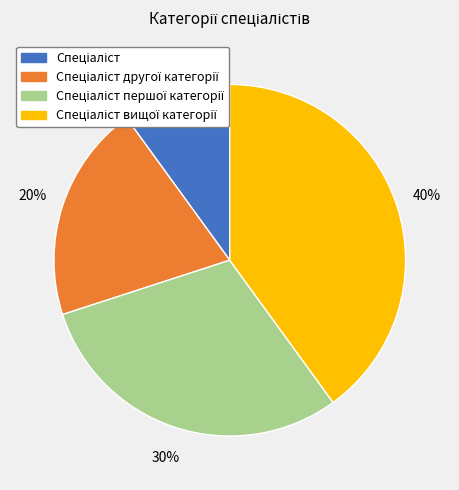

How many segments does this pie chart have?

4